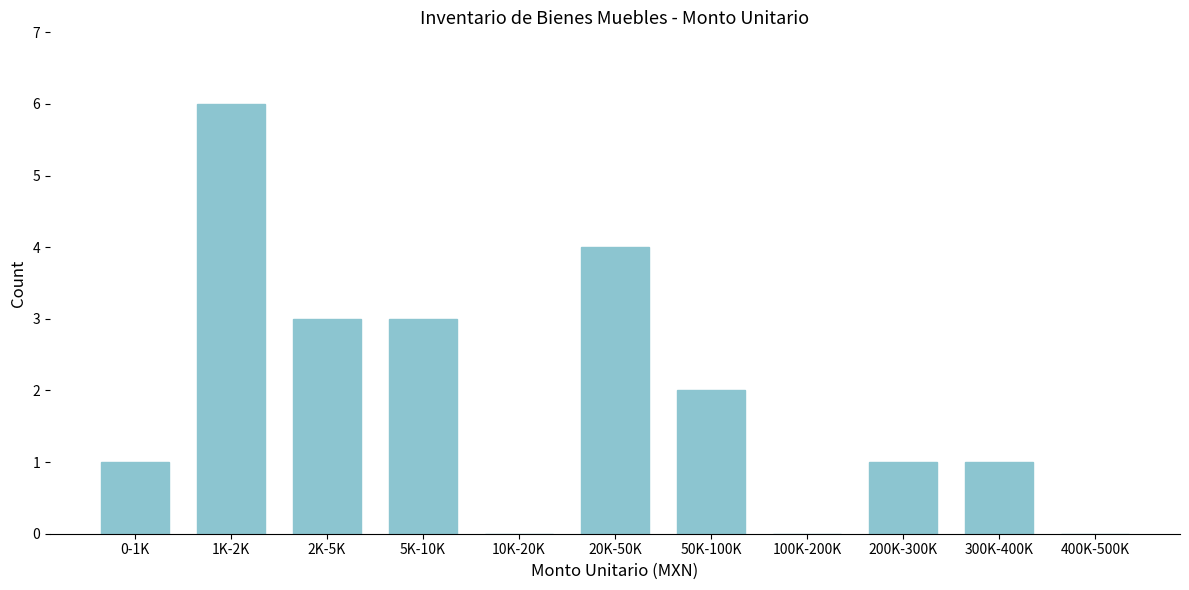

Reading left to right, transcribe all the data shown in this chart.

0-1K=1	1K-2K=6	2K-5K=3	5K-10K=3	10K-20K=0	20K-50K=4	50K-100K=2	100K-200K=0	200K-300K=1	300K-400K=1	400K-500K=0